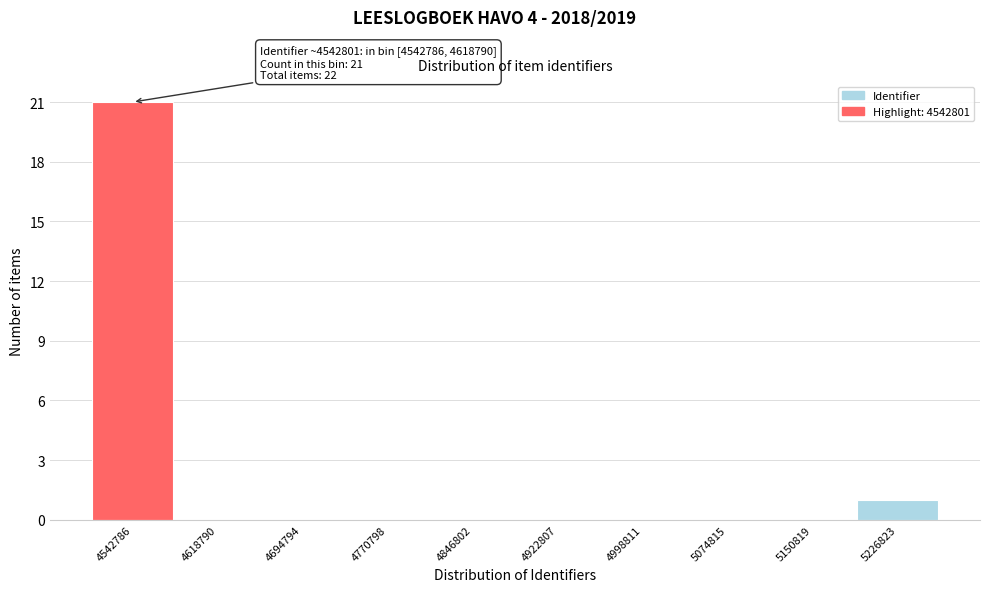

Reading right to left, list all the values displayed in this chart.

5226823=1	5150819=0	5074815=0	4998811=0	4922807=0	4846802=0	4770798=0	4694794=0	4618790=0	4542786=21